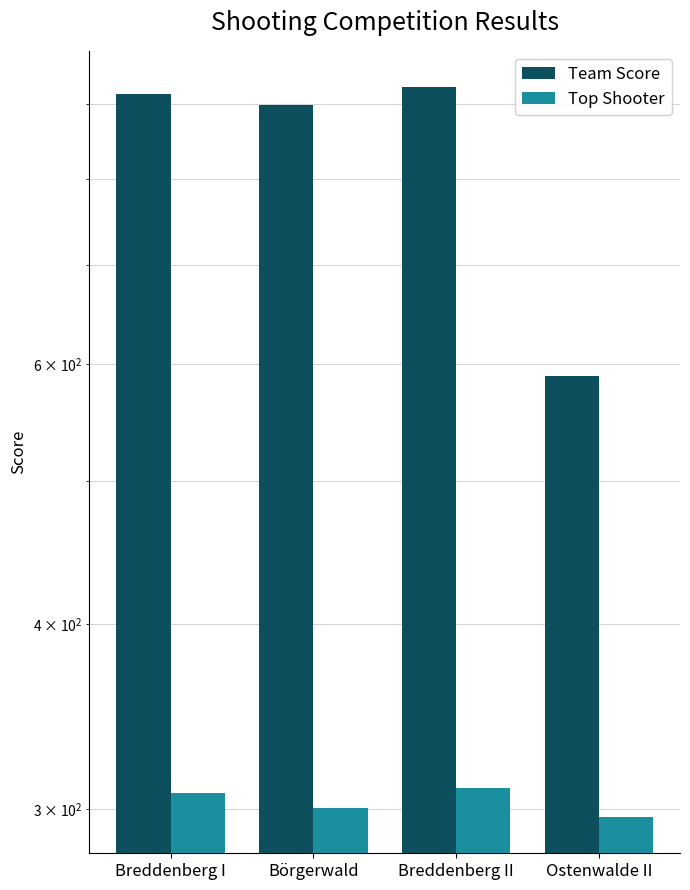

Read the Top Shooter value at Börgerwald.

300.4